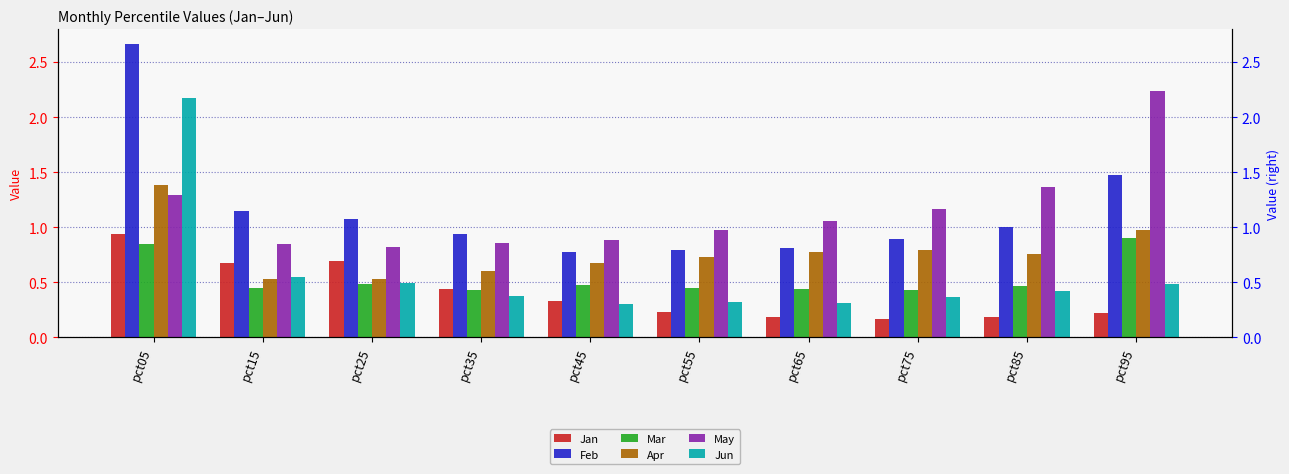

Which category has the lowest value in the Jan series?

pct75